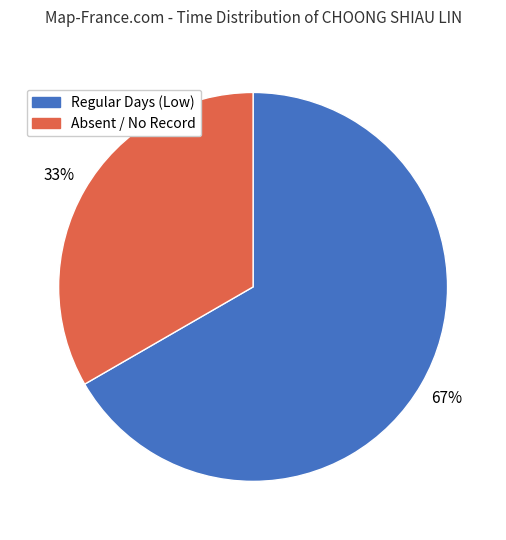

Does Regular Days (Low) account for over 50% of the chart?

Yes